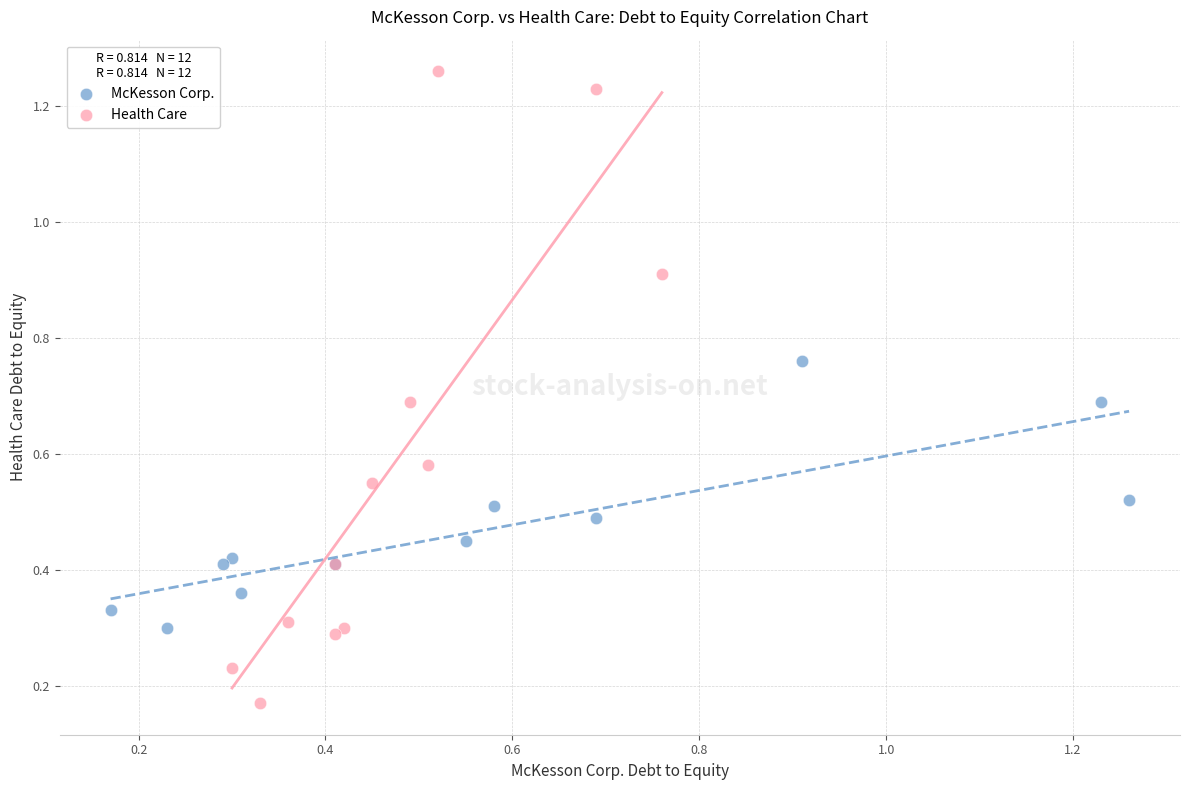

Which series reaches the maximum Y coordinate?

Health Care